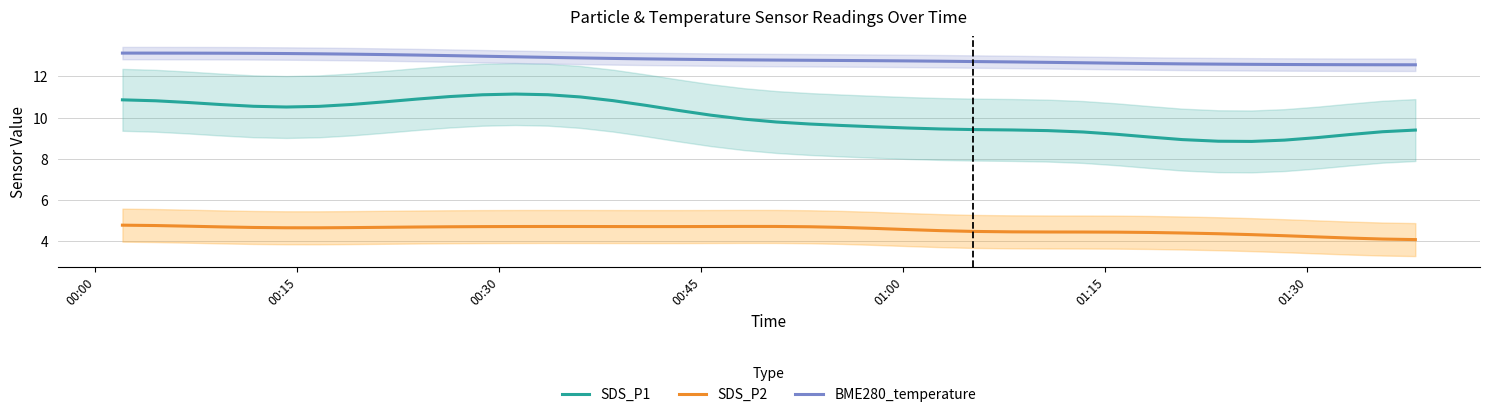

What is the lowest value of the SDS_P1 series?

8.8